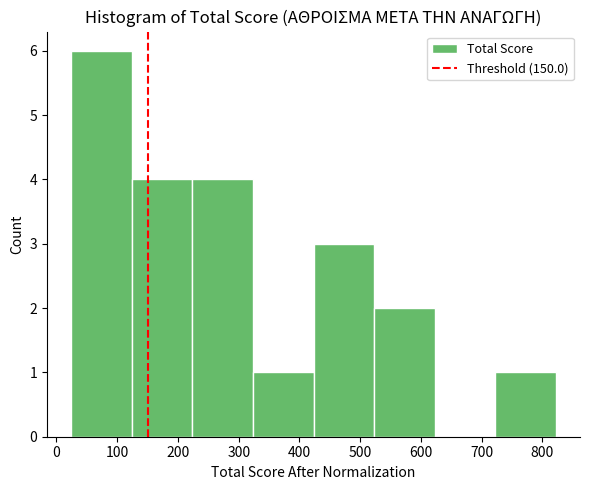

Reading left to right, list every bar in this chart as the range it spans on the x-axis followed by its height. Neither the bar edges nor the heights are printed on the chart, so give them approximately, as read against the axes.

20 to 120: 6
120 to 220: 4
220 to 320: 4
320 to 420: 1
420 to 520: 3
520 to 620: 2
620 to 720: 0
720 to 820: 1